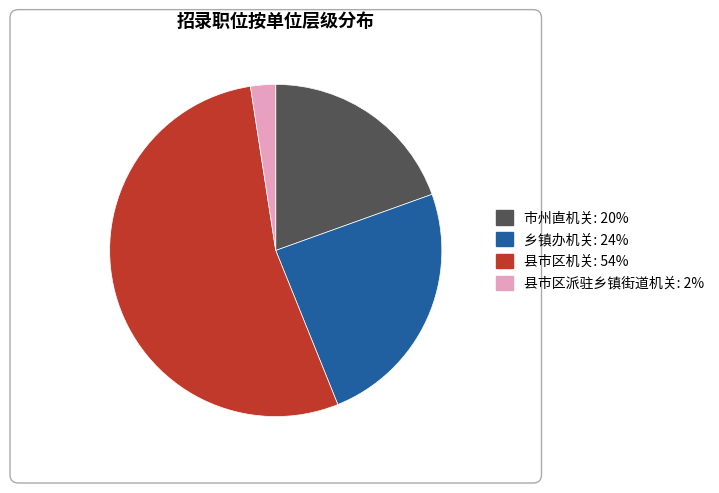

Between 市州直机关 and 乡镇办机关, which is larger?

乡镇办机关